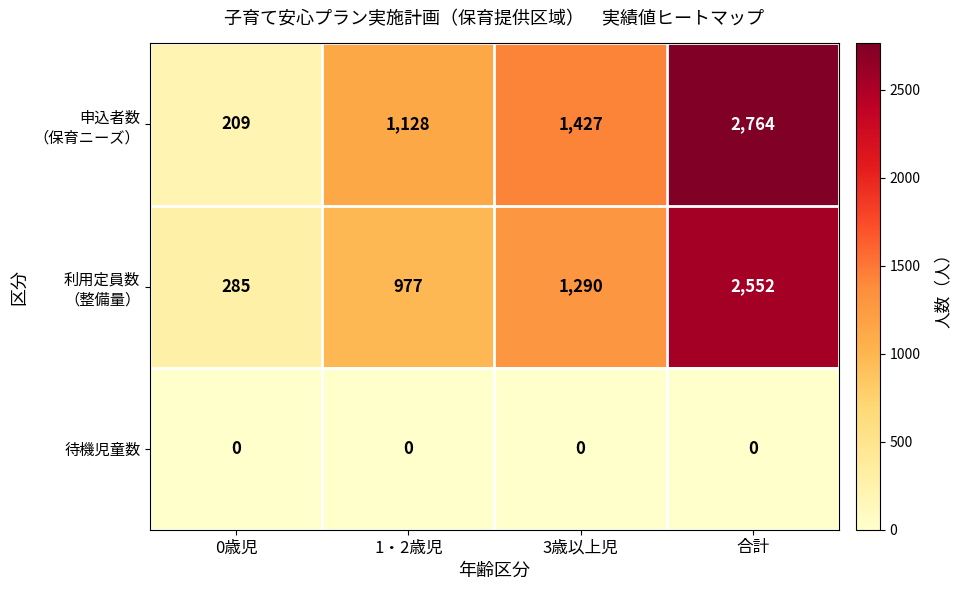

What is the total value across all series at 合計?

5316